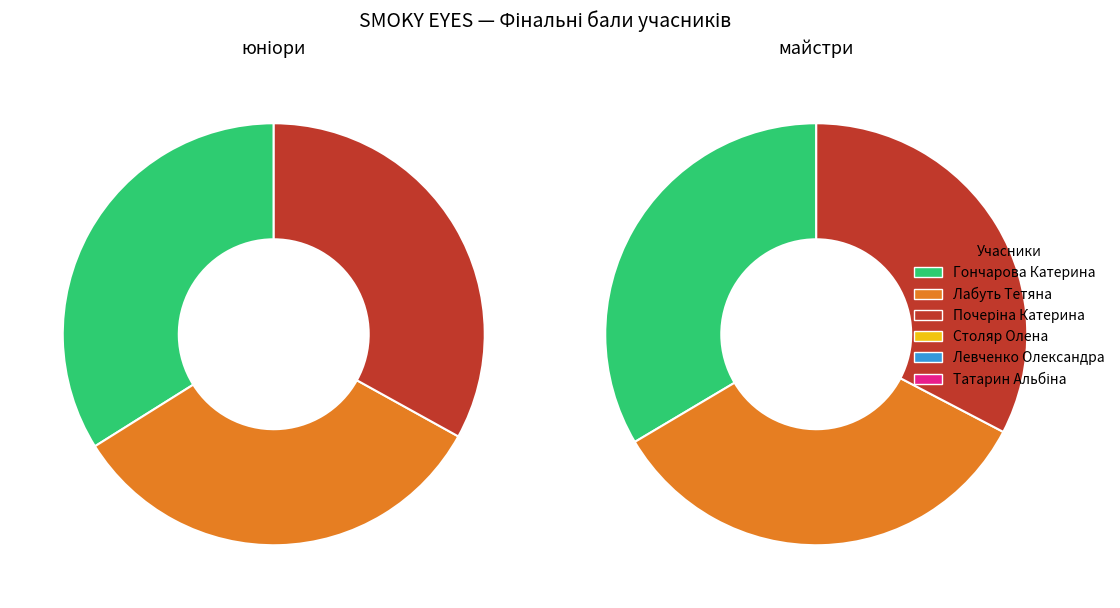

To the nearest percent, what is the average slice percentage?

33%